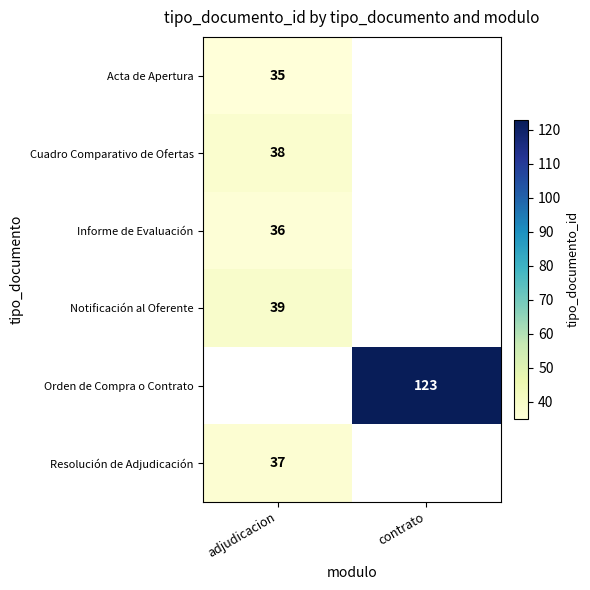

Is it true that Notificación al Oferente equals 55 at adjudicacion?

False